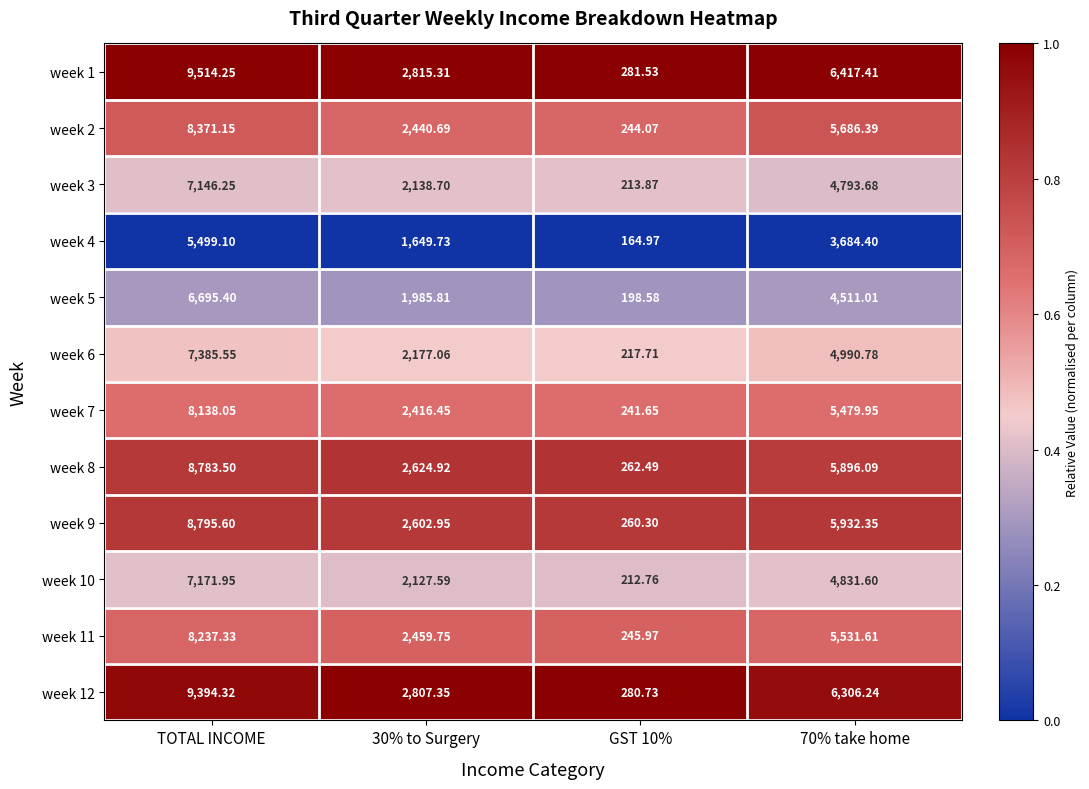

Is the value of week 6 at 70% take home greater than the value of week 2 at 30% to Surgery?

Yes